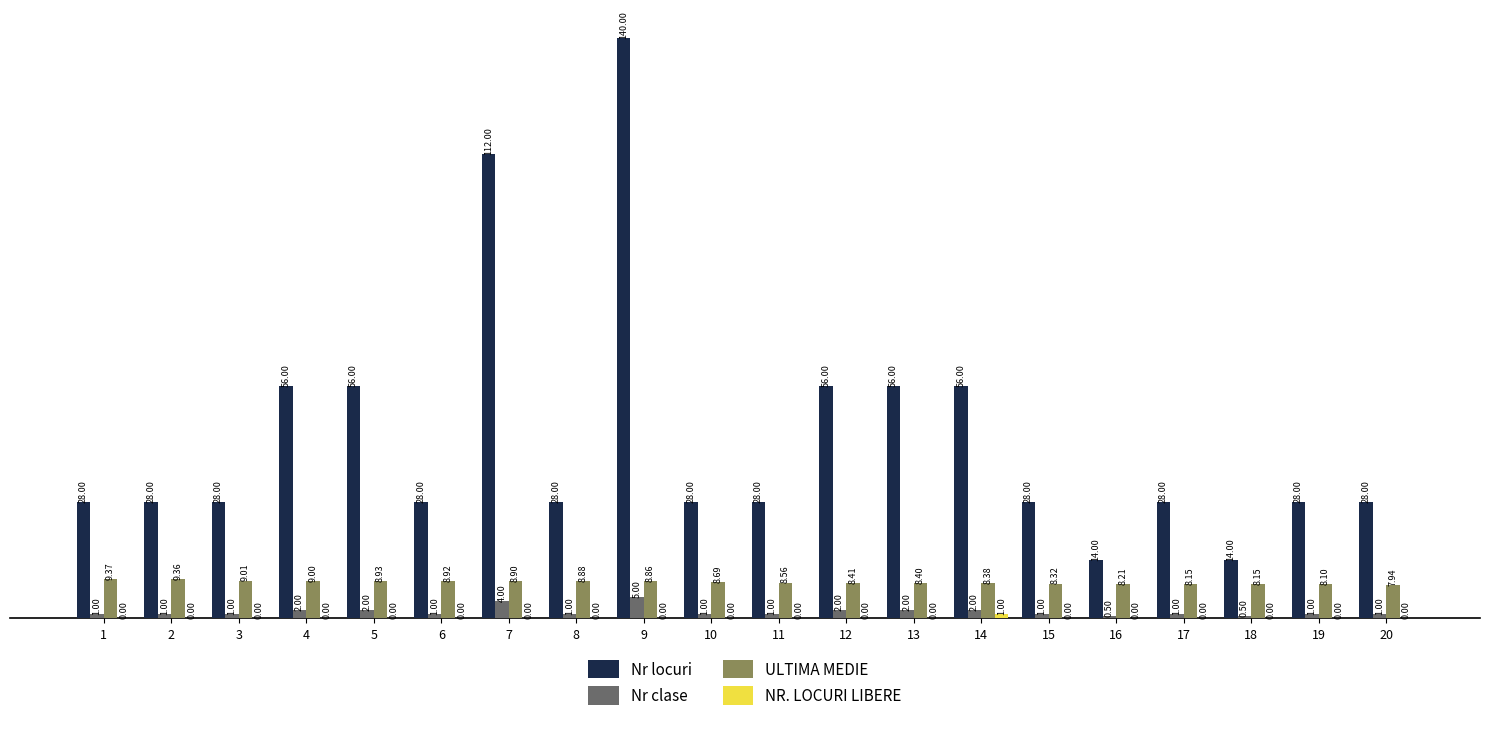

Between 2 and 6, which series saw the biggest shift?

ULTIMA MEDIE